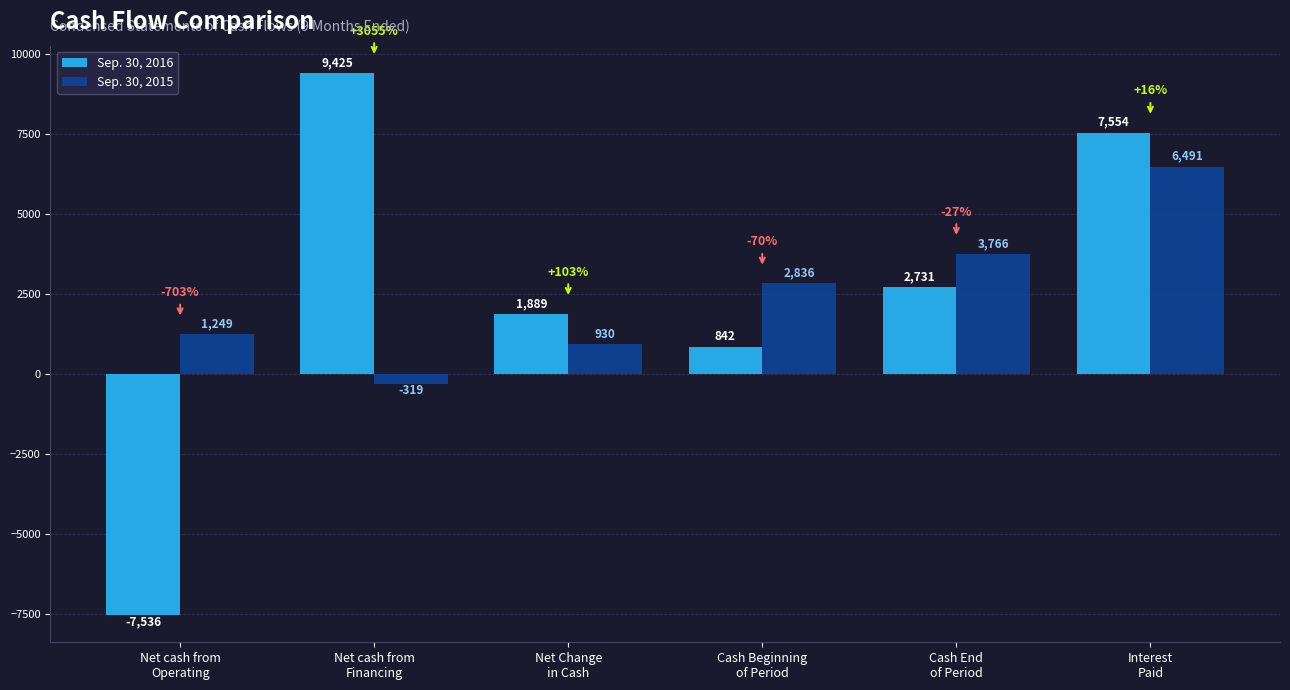

What is the total value across all series at Cash End
of Period?

6497